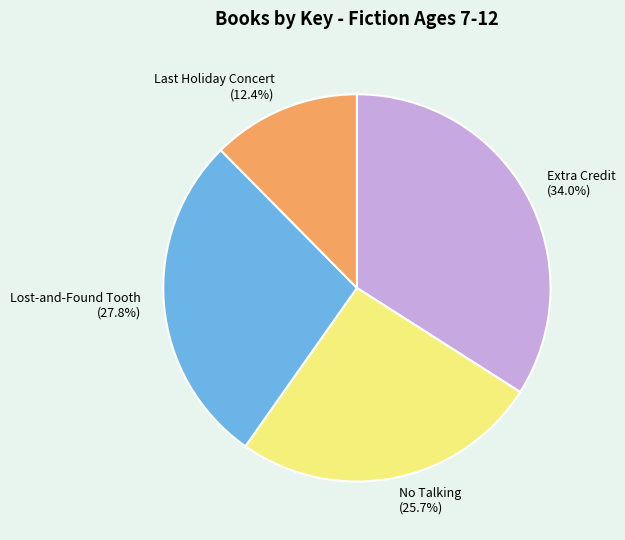

Which slice is the largest?

Extra Credit